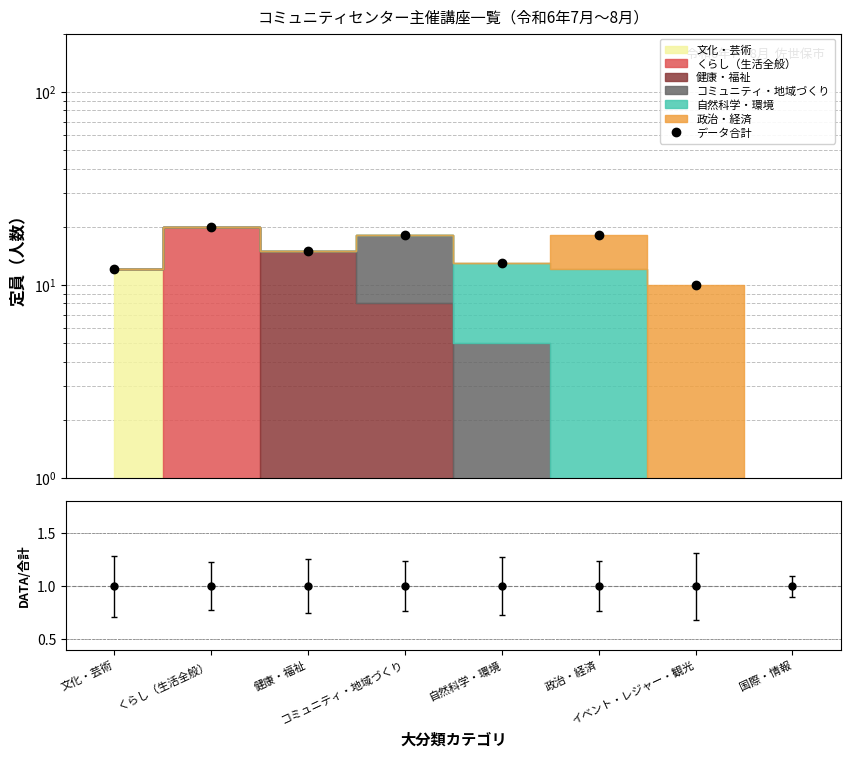

How many points are higher than both their immediate neighbors (excluding endpoints)?

3